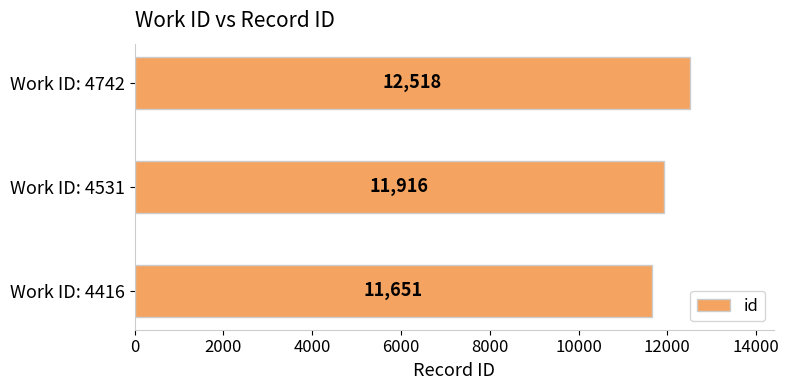

The value at Work ID: 4531 is 7454. True or false?

False